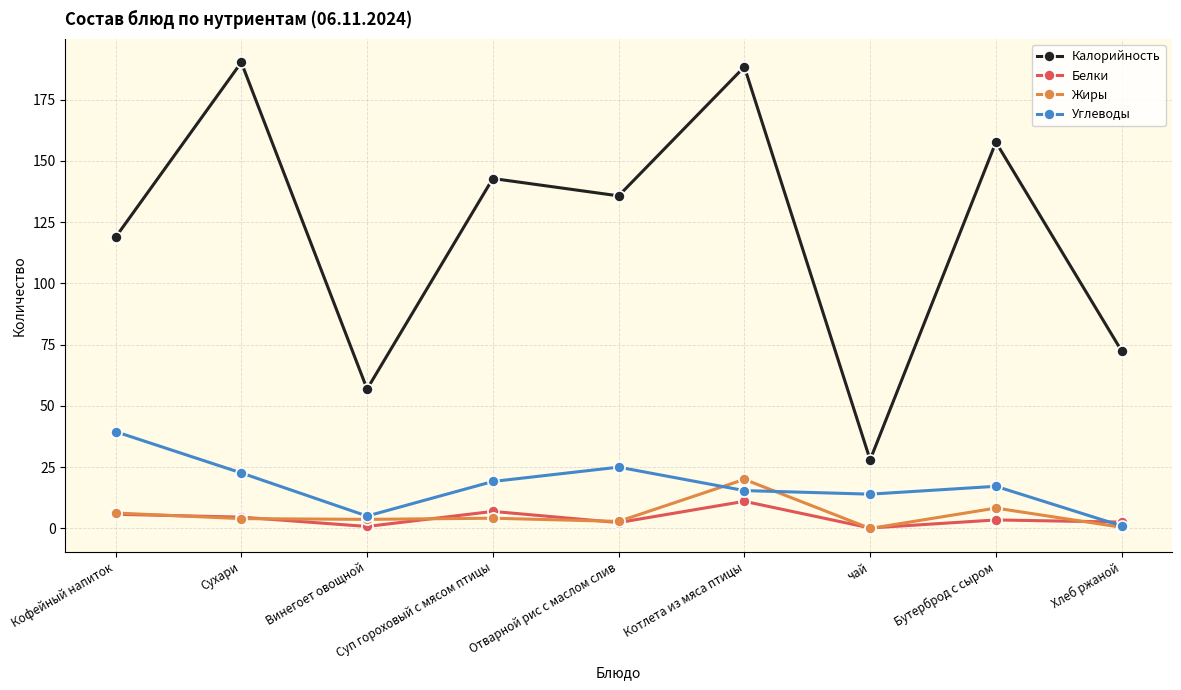

At which label does Калорийность first exceed 135?

Сухари